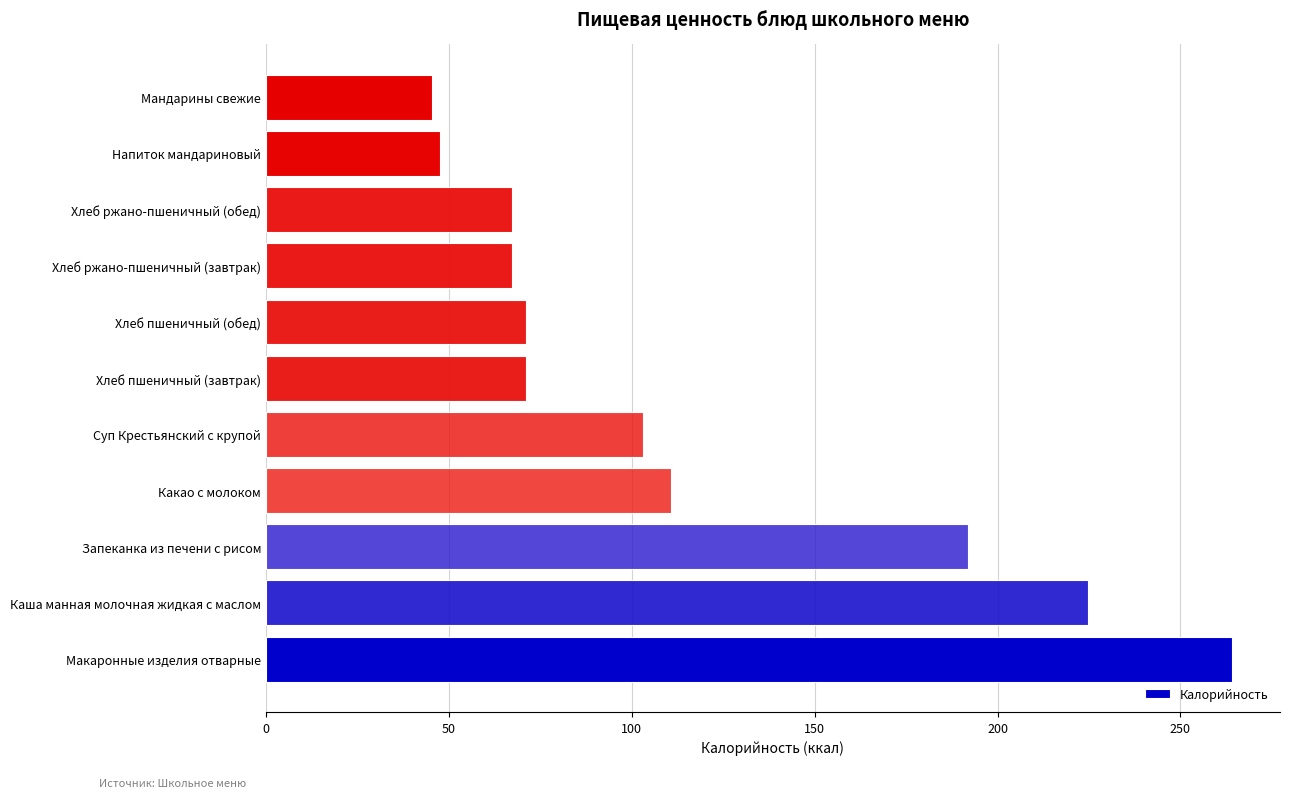

What is the difference between the values at Напиток мандариновый and Хлеб пшеничный (обед)?

23.6